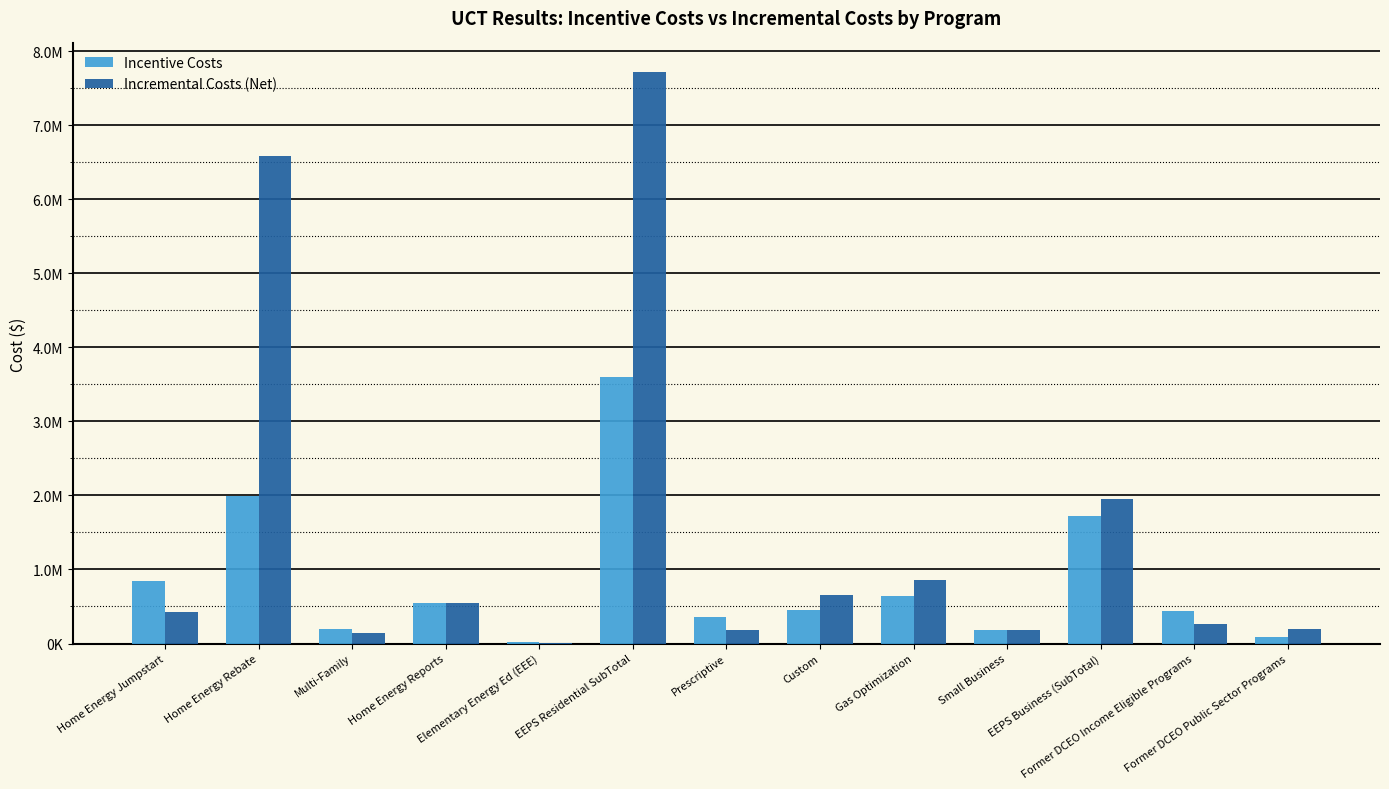

Which category has the lowest value in the Incentive Costs series?

Elementary Energy Ed (EEE)